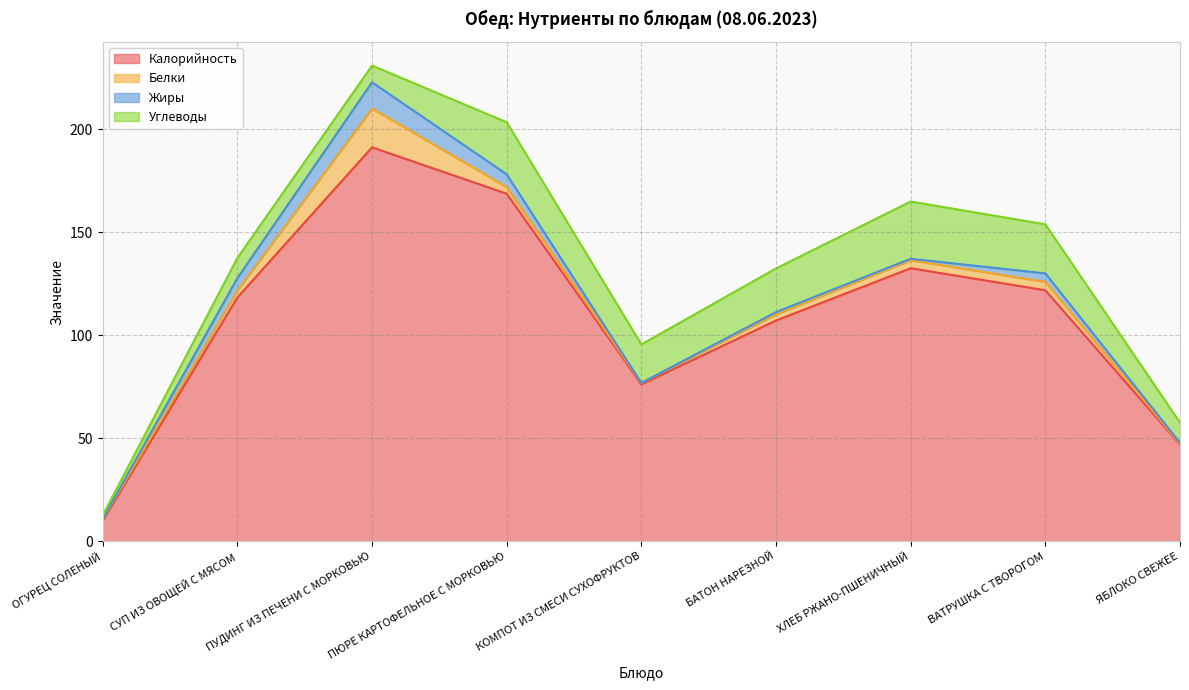

What is the approximate value of Жиры at ХЛЕБ РЖАНО-ПШЕНИЧНЫЙ?

0.7